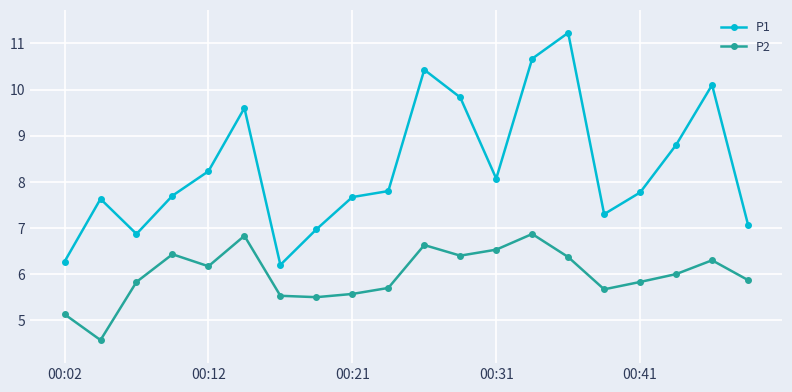

What is the value of the P2 point at the 3rd from the left?

5.8